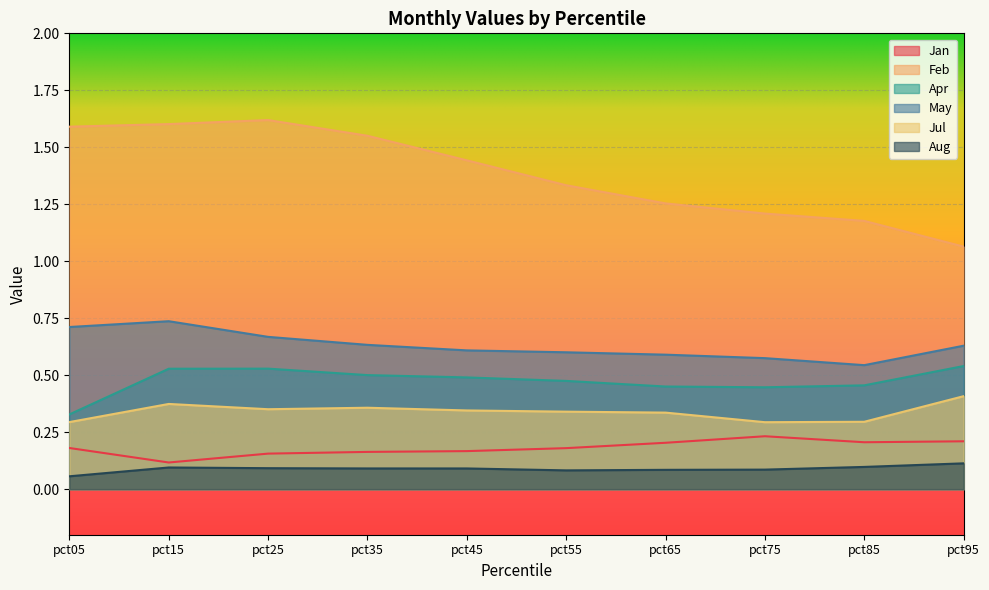

What is the average value of the Apr series?

0.5